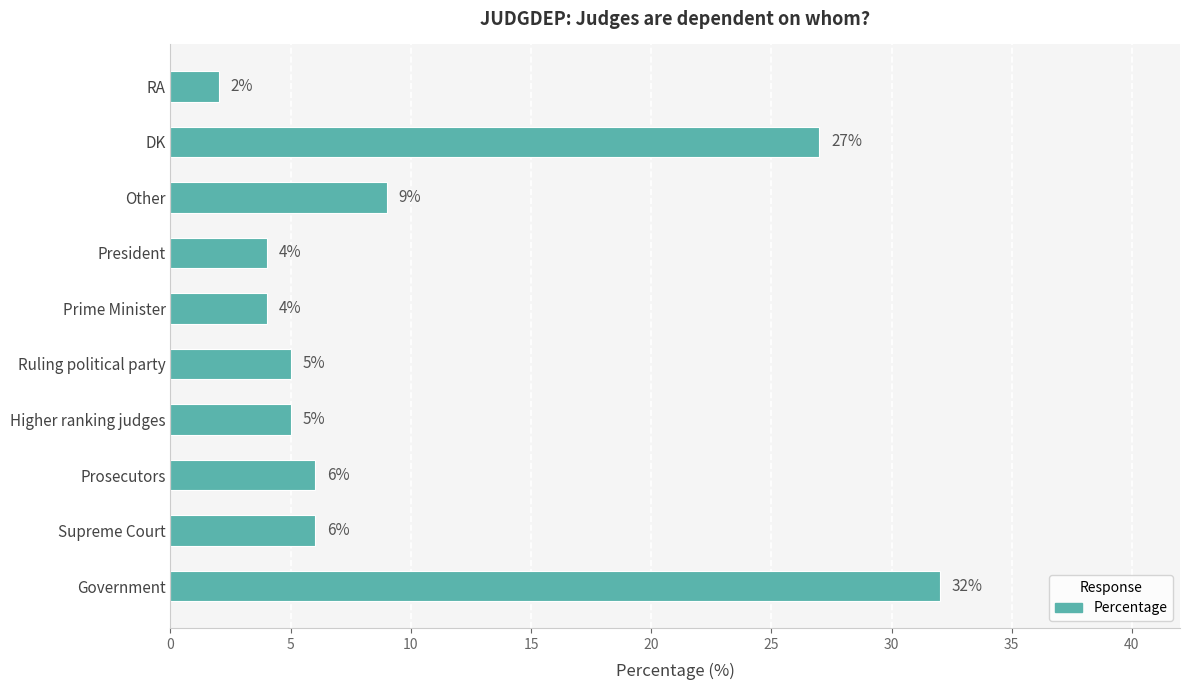

What is the difference between the maximum and second lowest values?

28